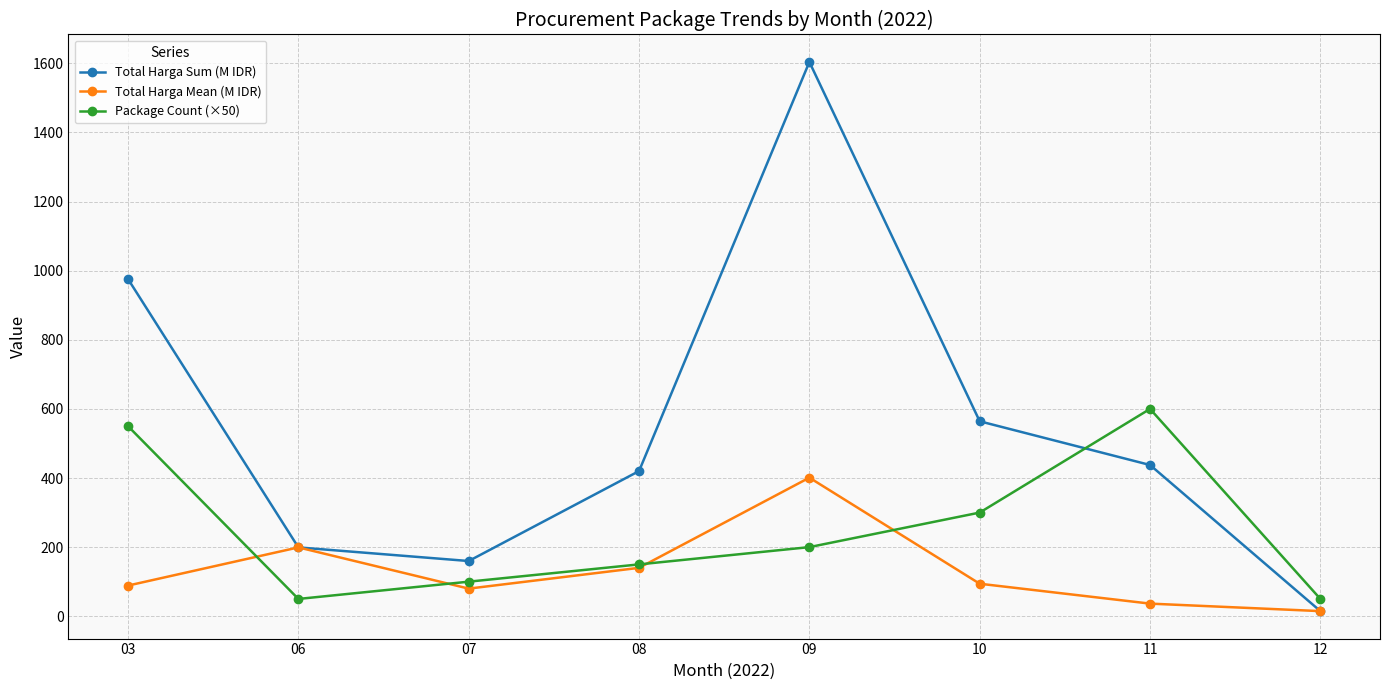

Between 03 and 08, which series saw the biggest shift?

Total Harga Sum (M IDR)